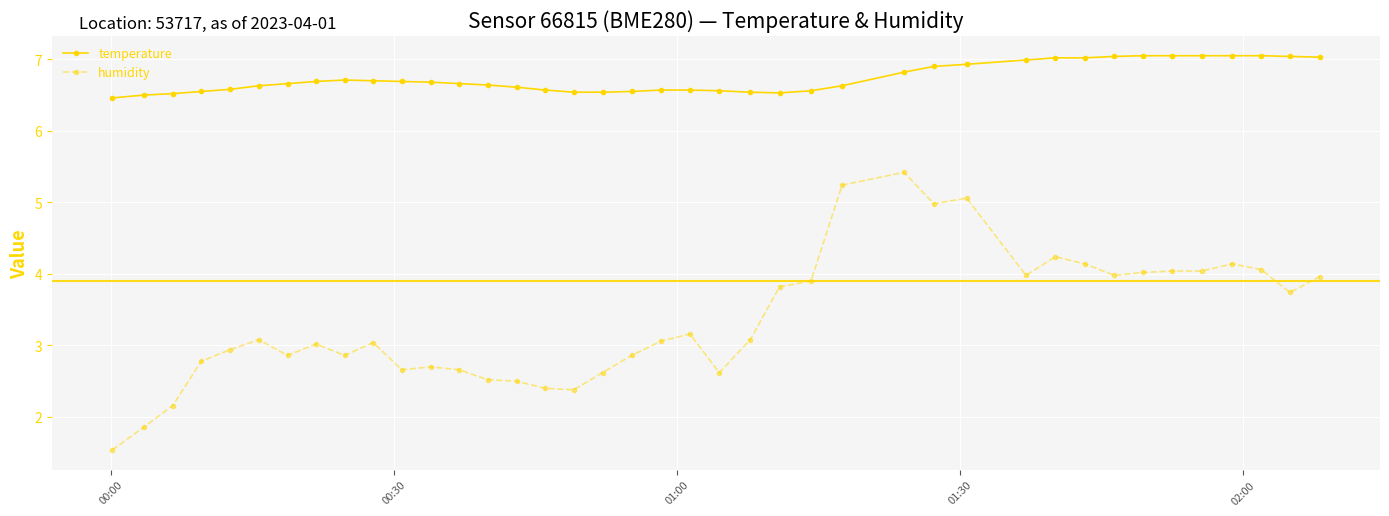

Rank the series by their average value, from highest to lowest.

temperature, humidity